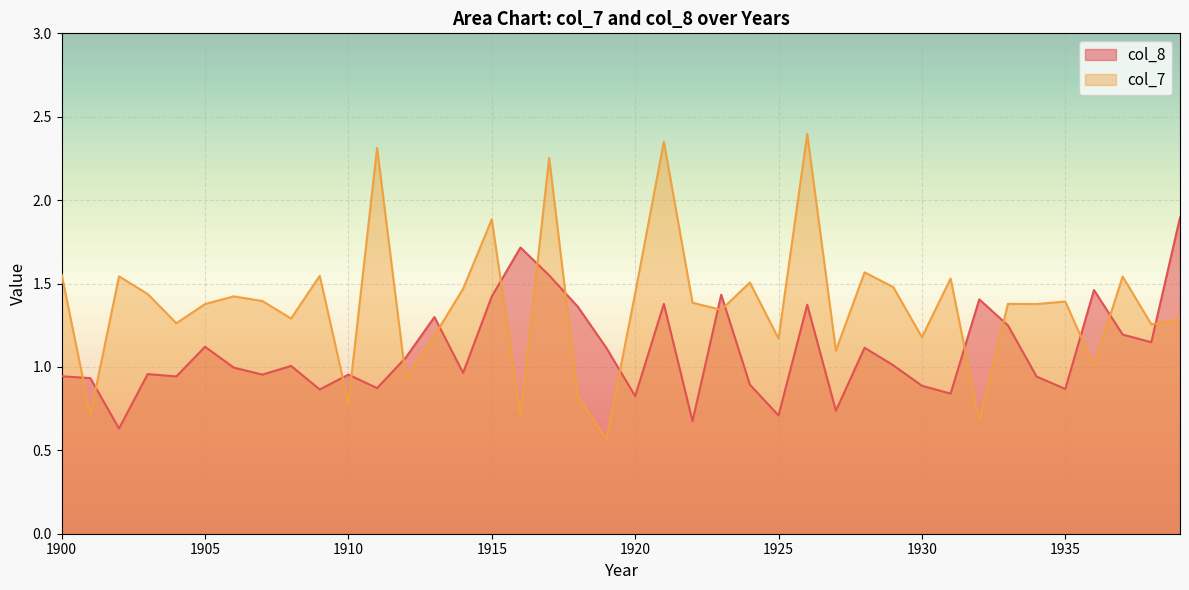

How many values in the col_8 series exceed 1?

20